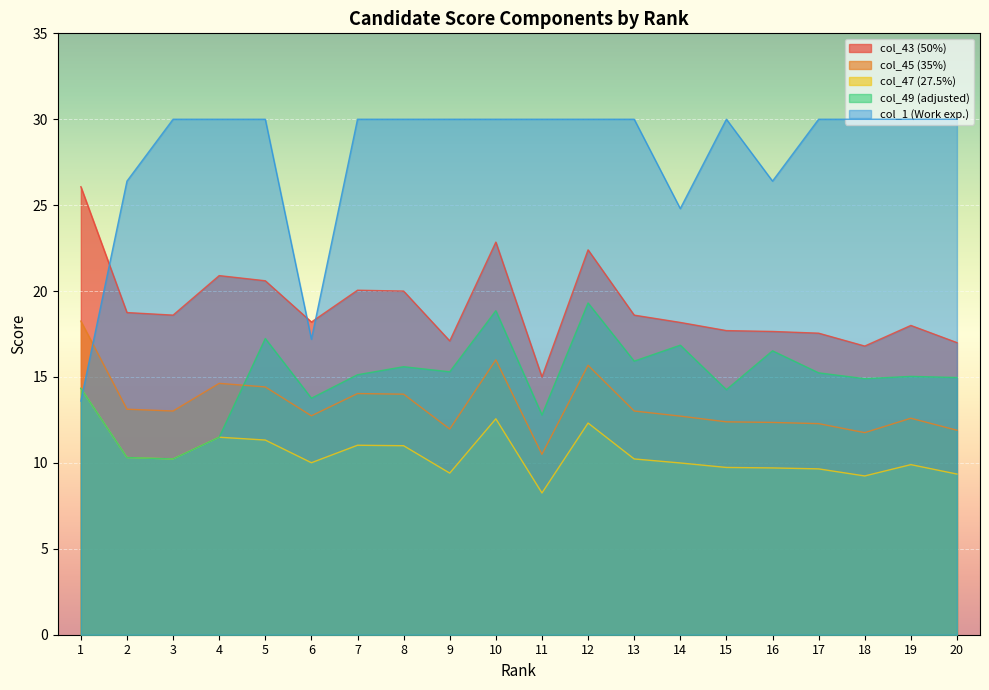

True or false: col_47 and col_43 intersect in this chart.

False